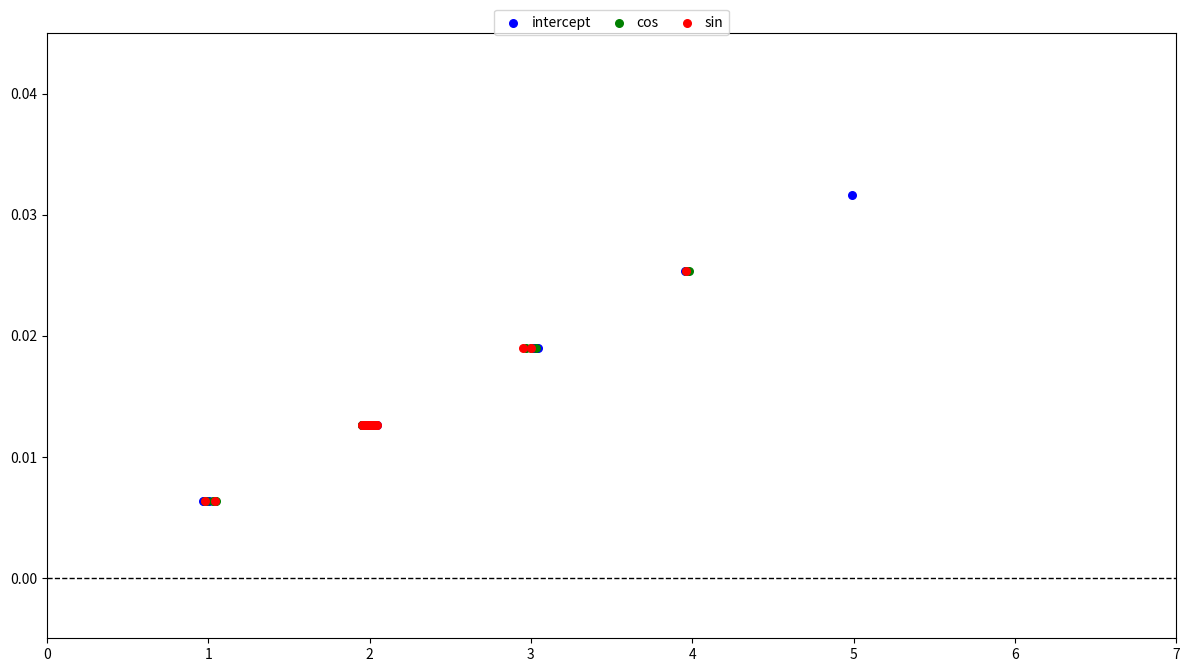

Which series contains the highest Y value?

intercept